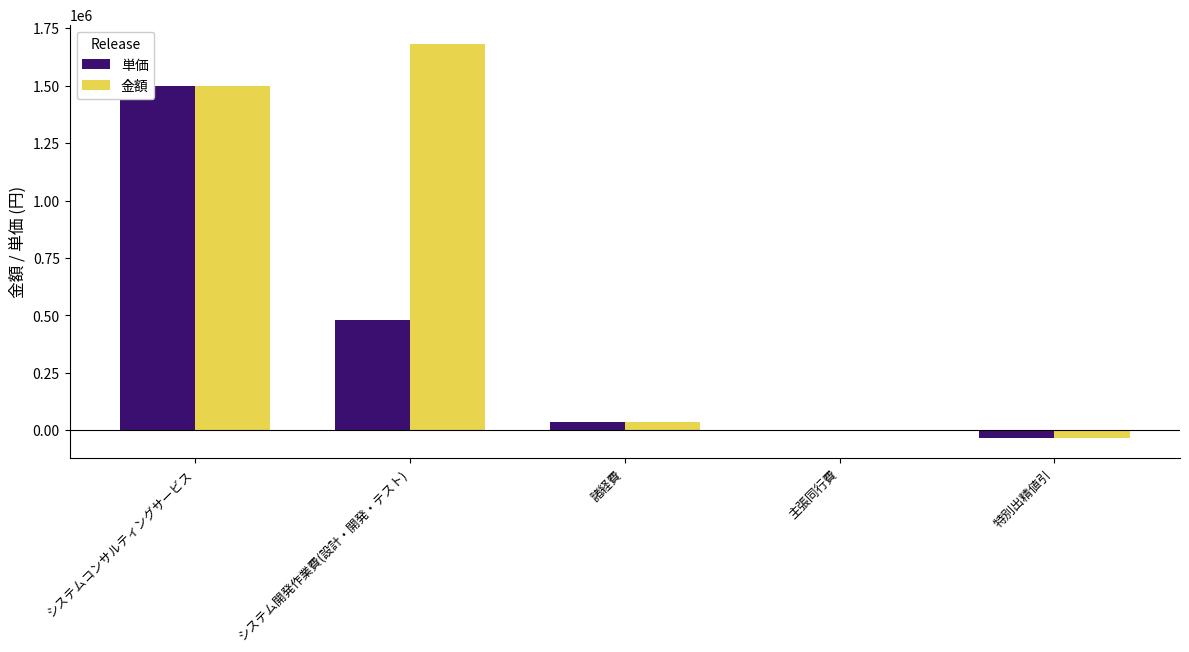

Reading left to right, transcribe all the data shown in this chart.

単価: システムコンサルティングサービス=1500000	システム開発作業費(設計・開発・テスト)=480000	諸経費=35000	主張同行費=0	特別出精値引=-35000
金額: システムコンサルティングサービス=1500000	システム開発作業費(設計・開発・テスト)=1680000	諸経費=35000	主張同行費=0	特別出精値引=-35000